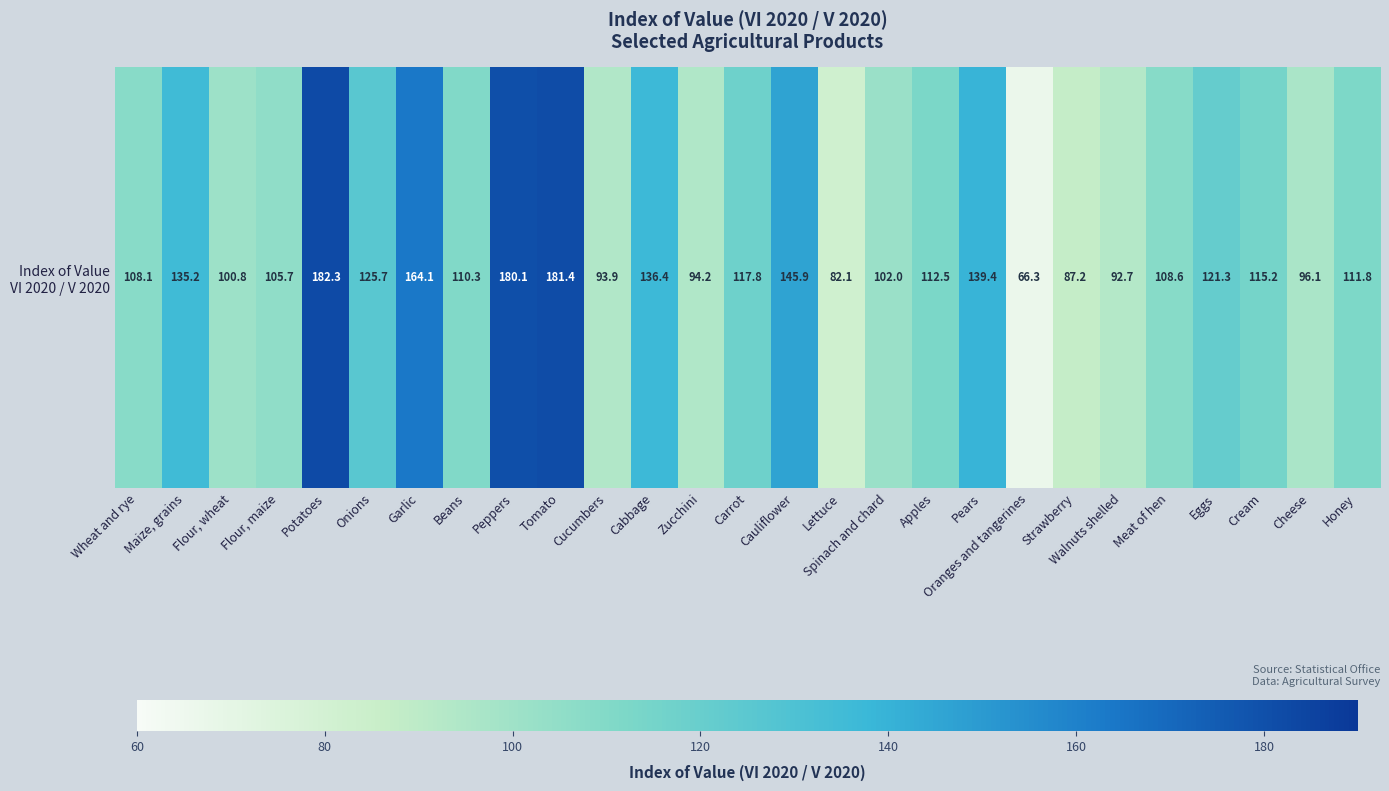

Approximately how many times larger is the value at Cauliflower compared to Apples?

1.3